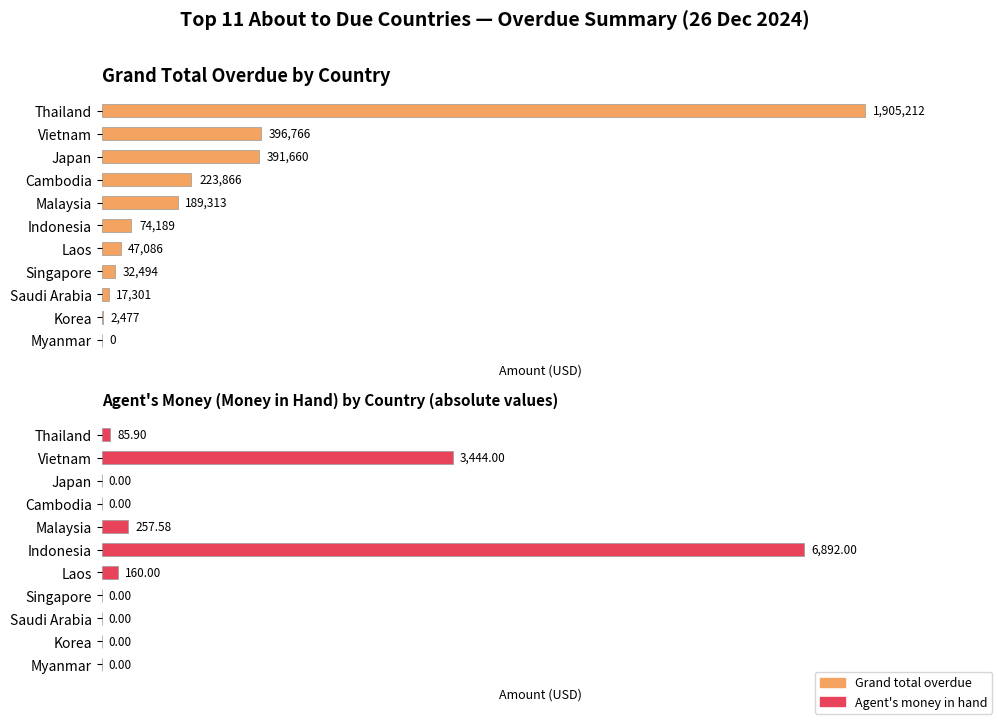

Are the bars horizontal?

Yes